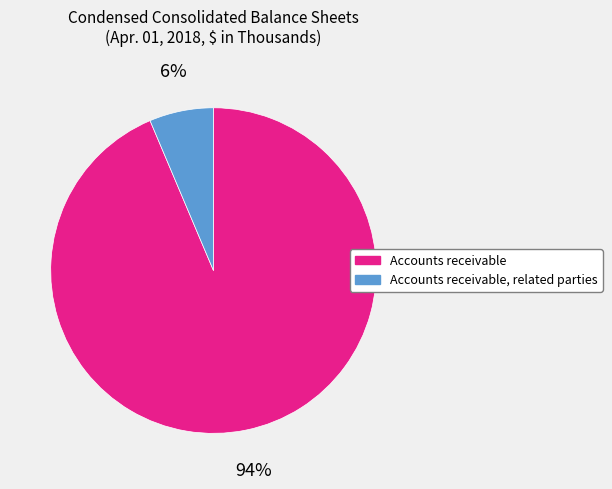

What percentage is the Accounts receivable slice, to the nearest percent?

94%